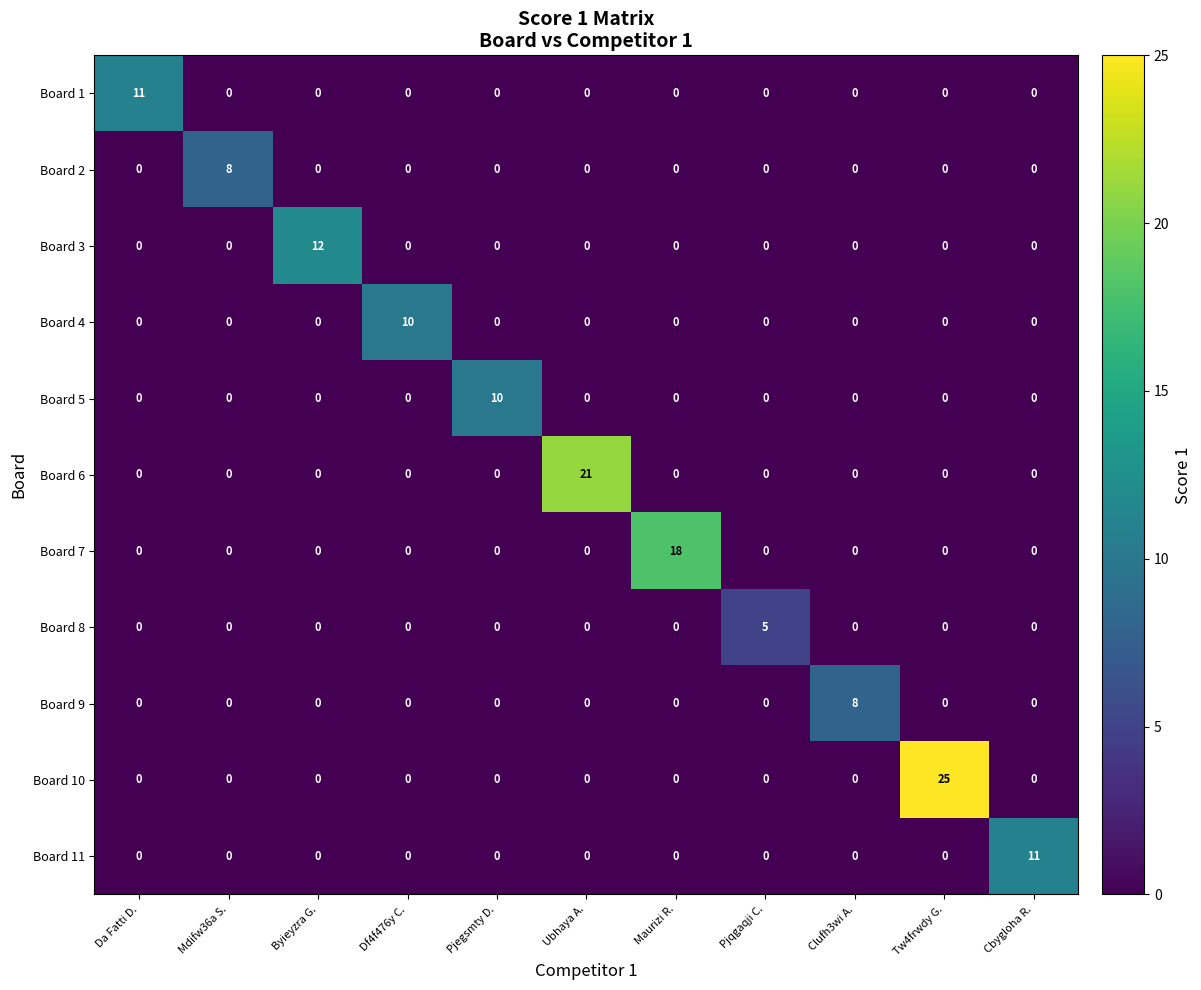

Which series has the largest range (max minus min)?

Board 10